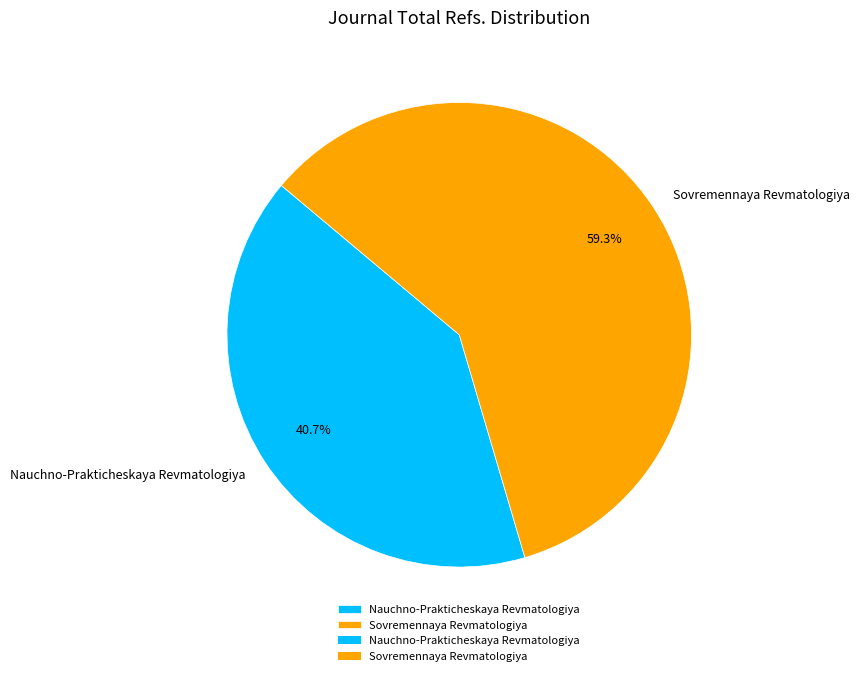

How much of the chart is everything except Nauchno-Prakticheskaya Revmatologiya?

59.3%